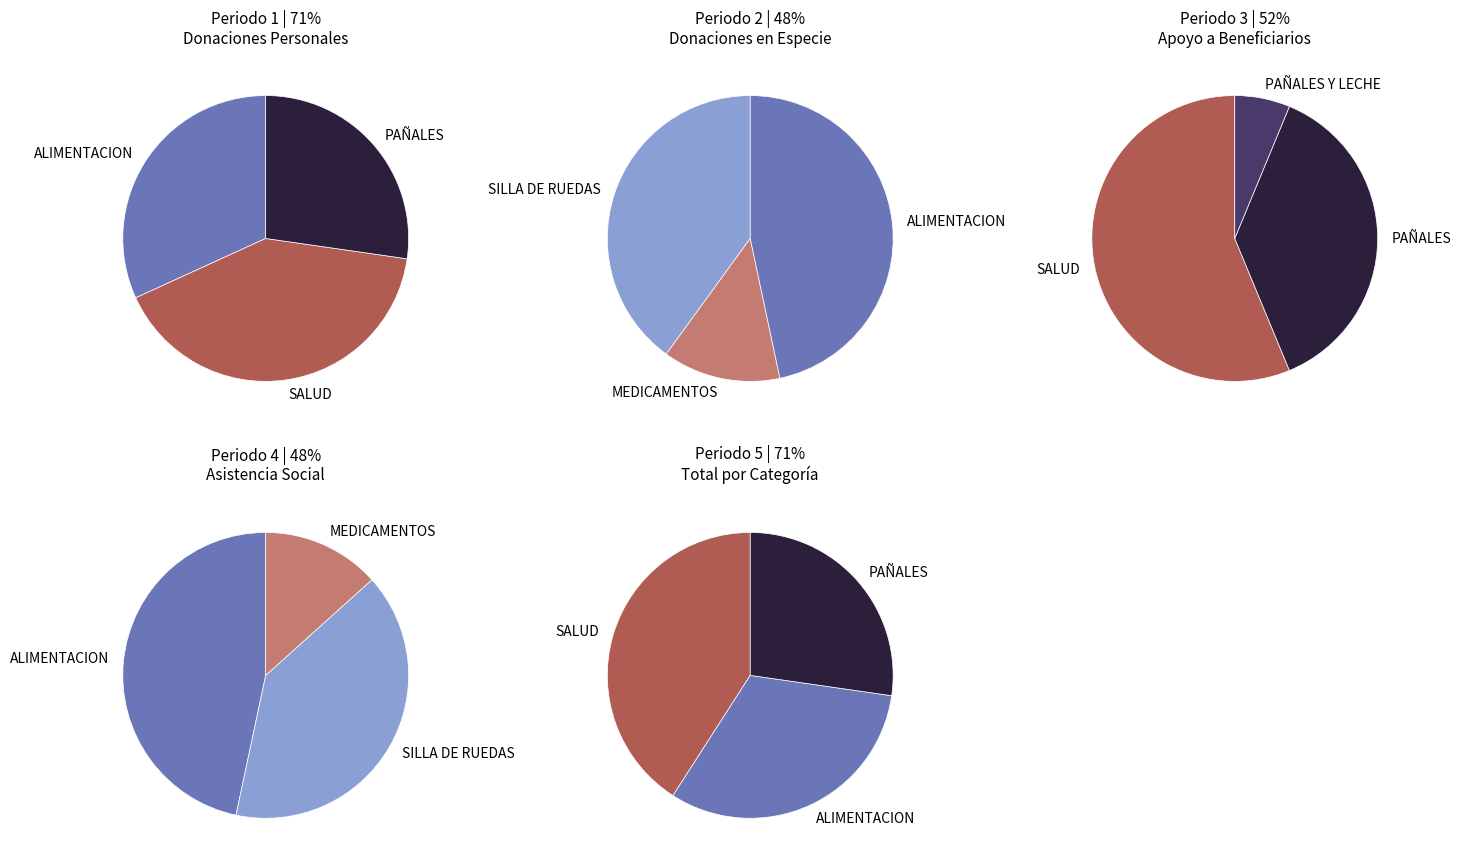

Is there any slice that represents more than half of the pie?

No